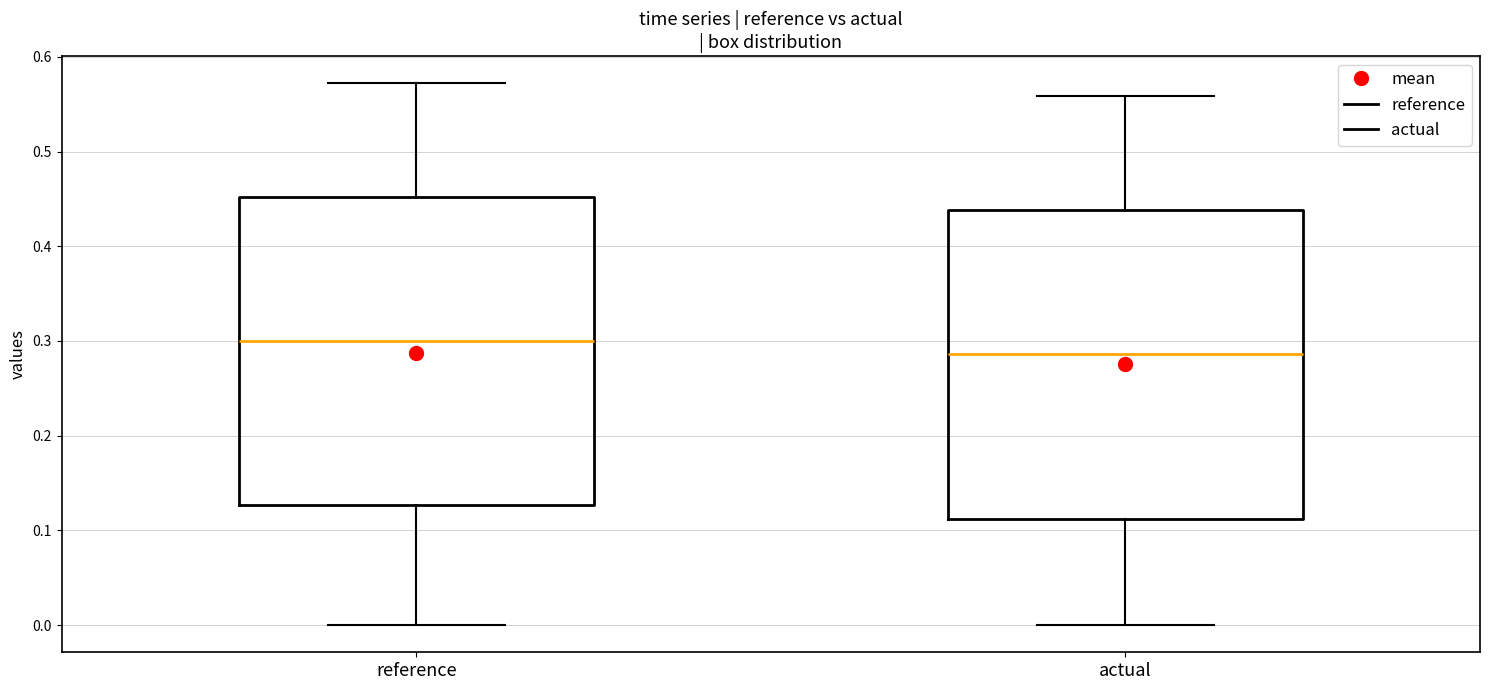

Where does the lower whisker of the box for actual end on the y-axis? The values are not printed on the chart, so give them approximately, as read against the axis.

0.00